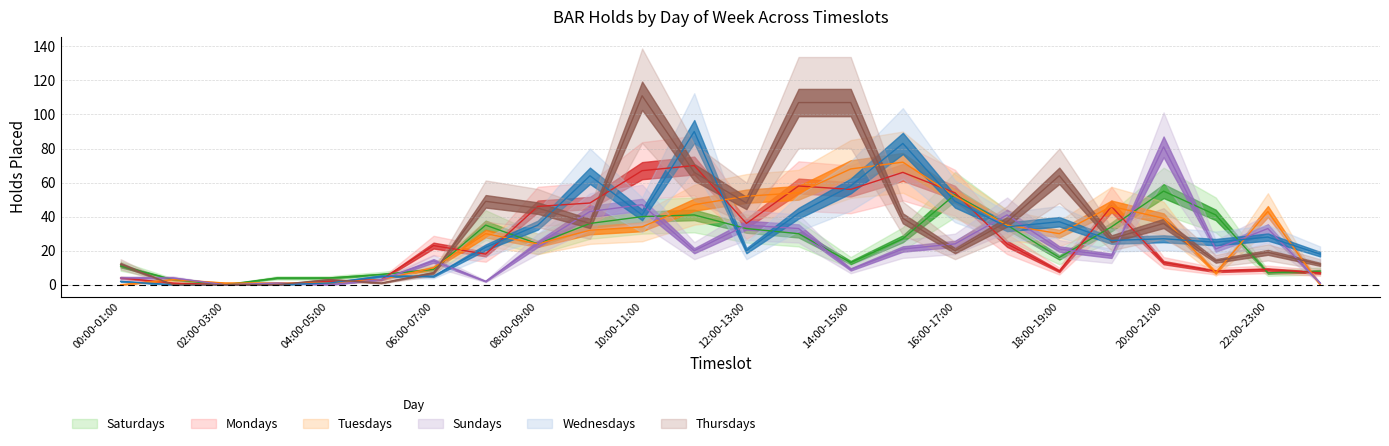

How many times do Wednesdays and Sundays cross each other?

13